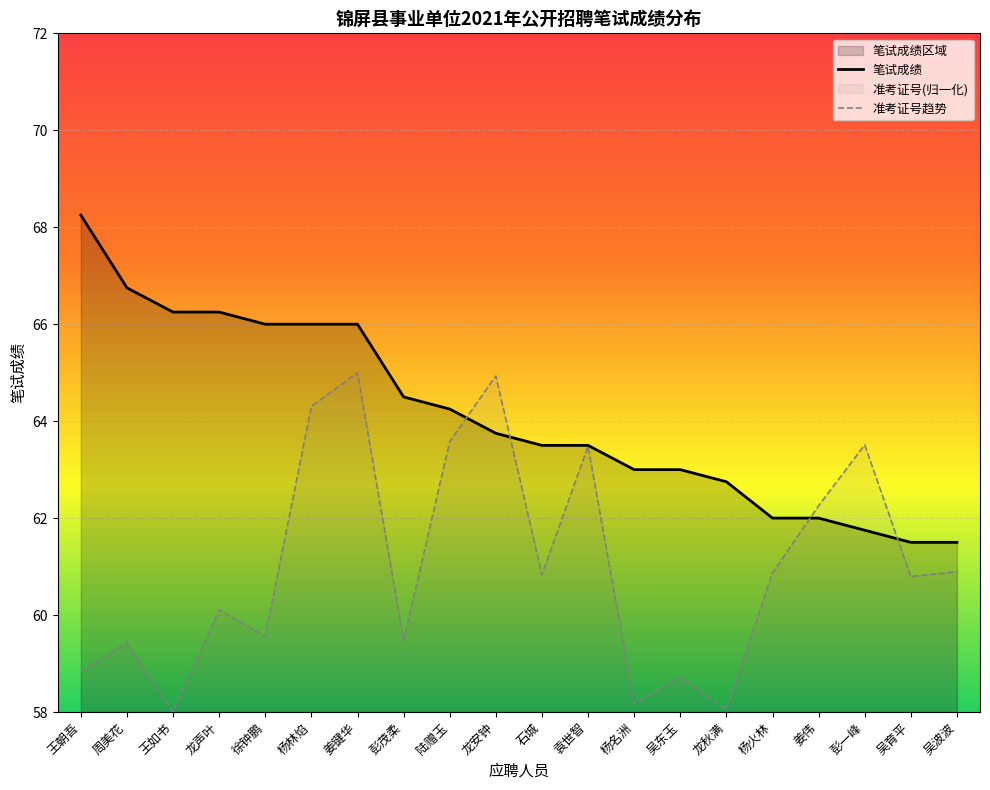

What is the lowest value of the 笔试成绩 series?

61.5